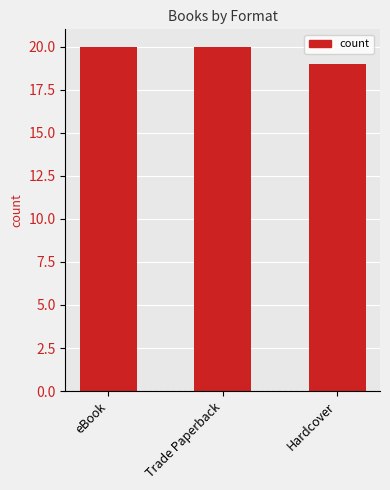

Which category has the lowest value across all series?

Hardcover